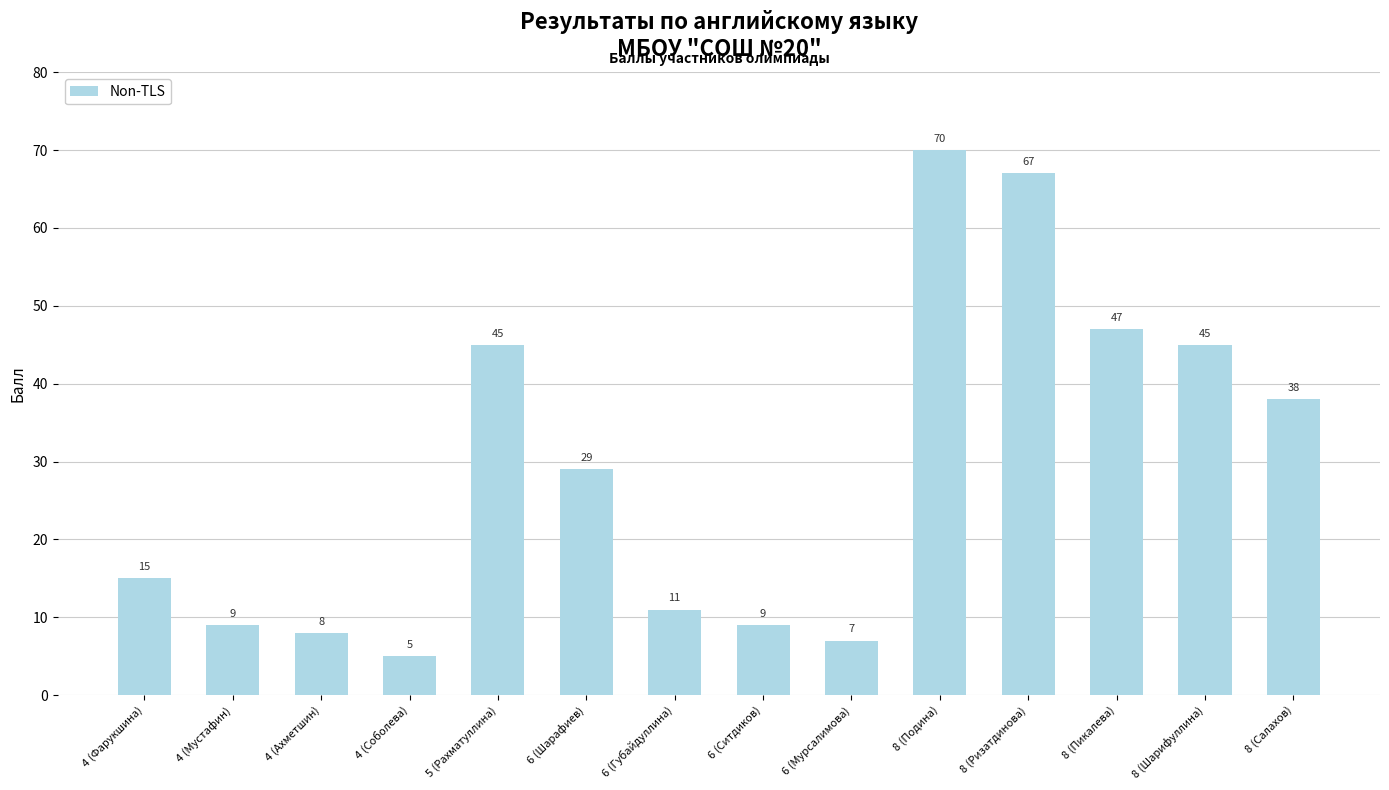

What is the change in value from 6 (Ситдиков) to 8 (Салахов)?

+29